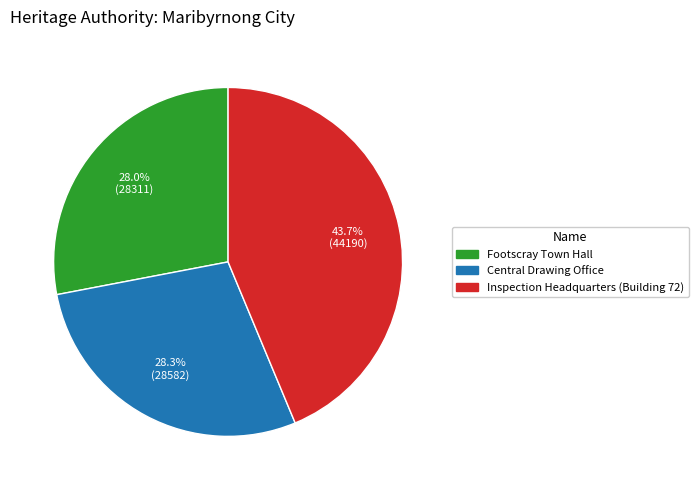

How many slices are in this pie chart?

3